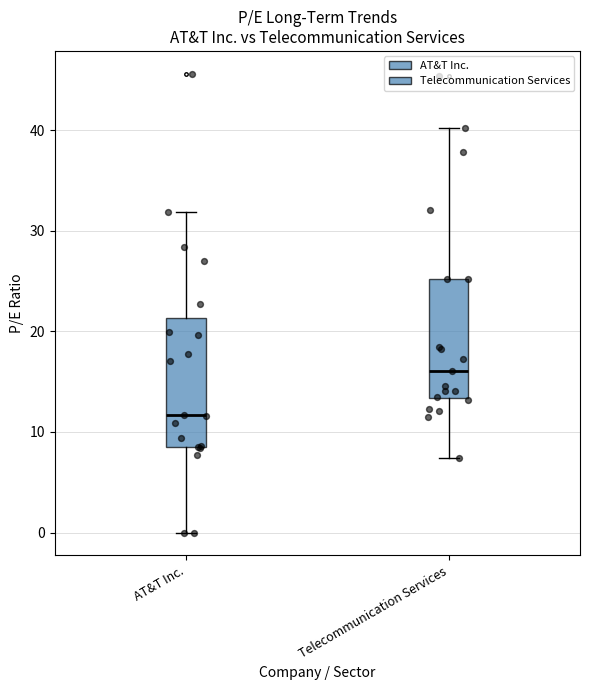

Reading left to right, read every box against the y-axis: the position of its median line, the range the box covers, and the ends of its whiskers. The values are not printed on the chart, so give them approximately, as read against the axis.

AT&T Inc.: median 12, box 9 to 21, whiskers 0 to 32
Telecommunication Services: median 16, box 13 to 25, whiskers 7 to 40